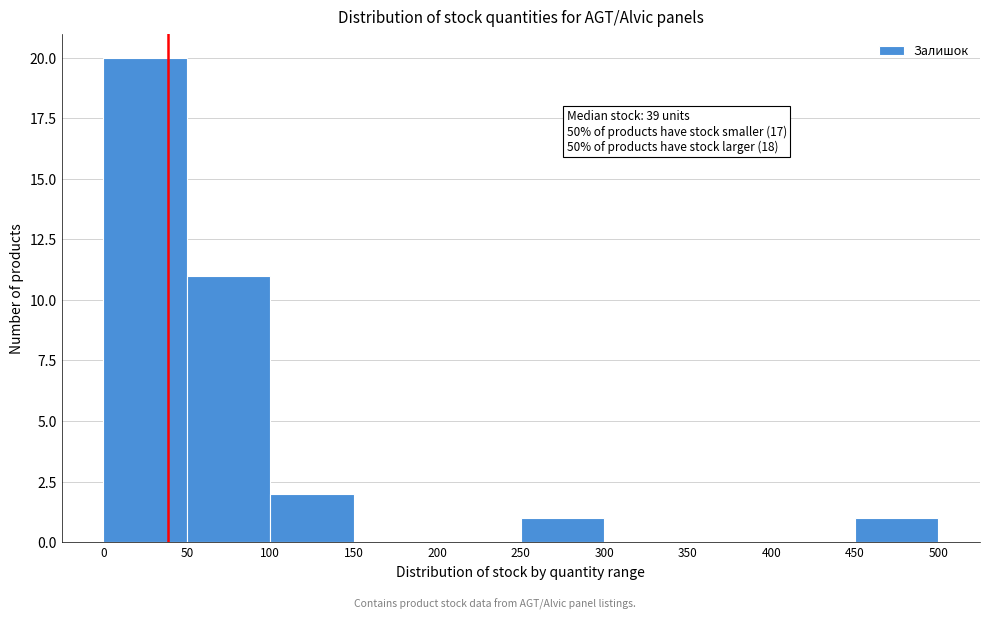

Which range on the x-axis has the tallest bar?

0 to 50